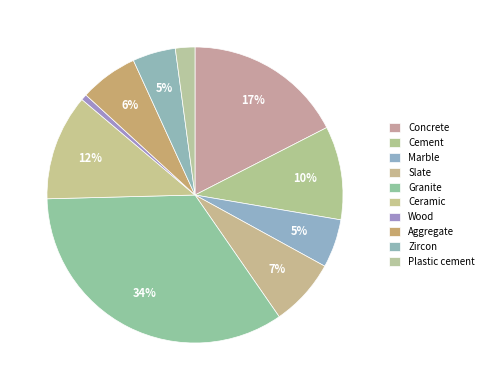

What is the total percentage of Wood and Ceramic?

12.2%